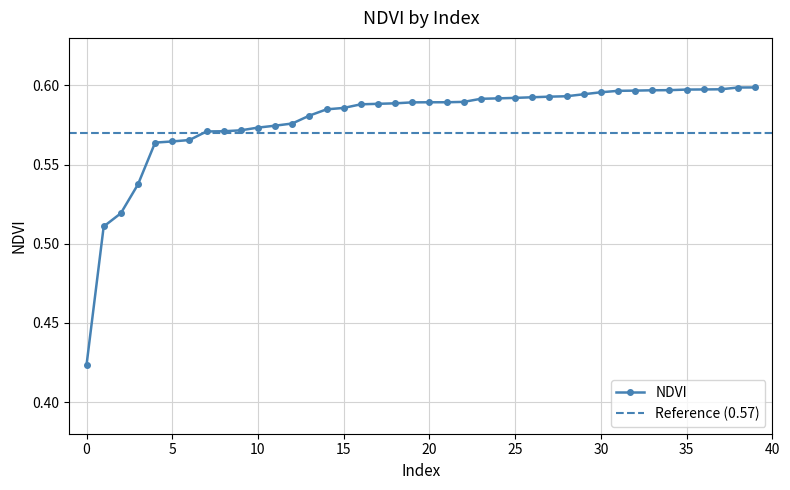

How many values are between 0 and 1?

40